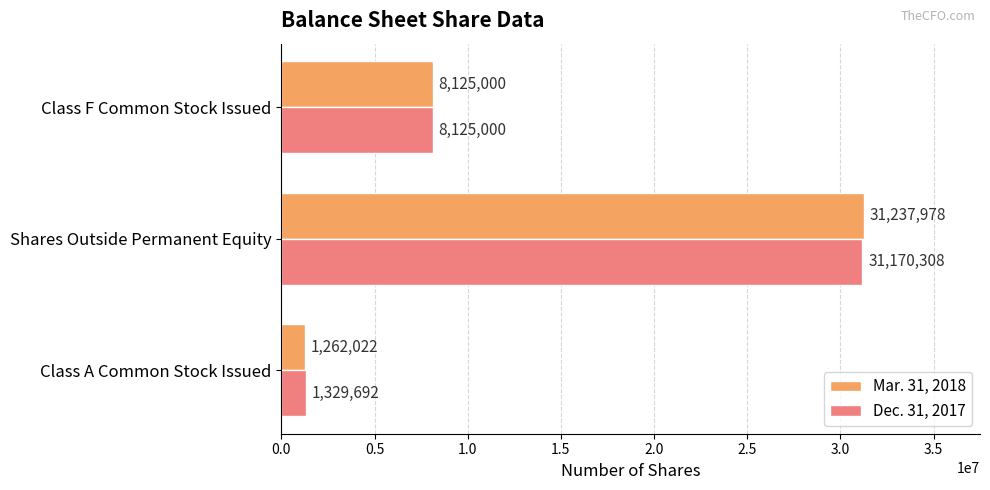

Count the Mar. 31, 2018 values in the range 1262022 to 31237978.

3